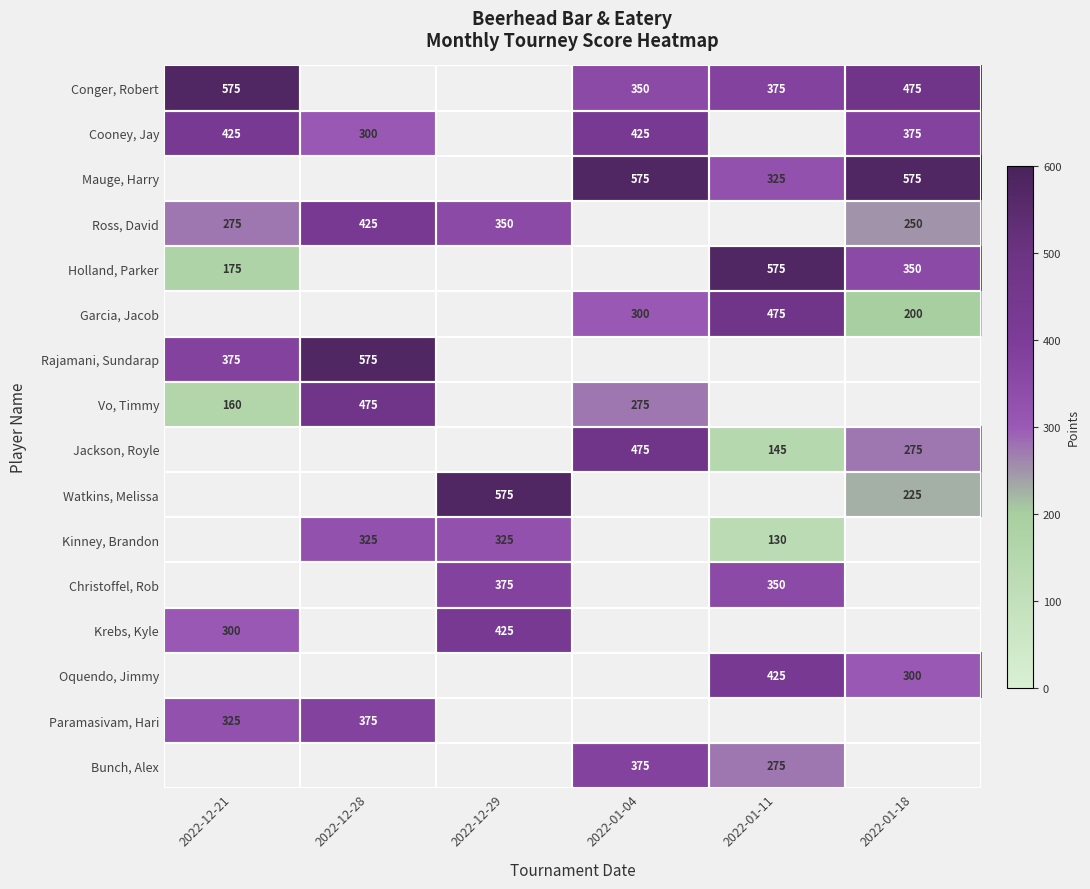

The value of Bunch, Alex at 2022-01-11 is 275. True or false?

True